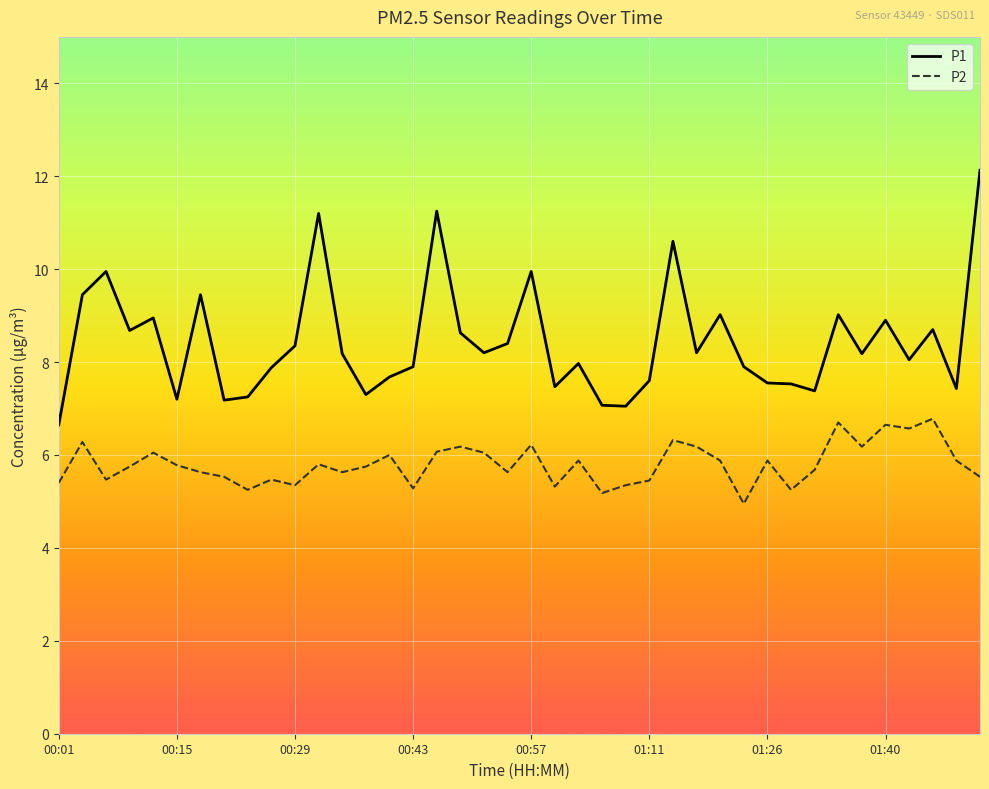

What is the minimum value for P2?

5.0